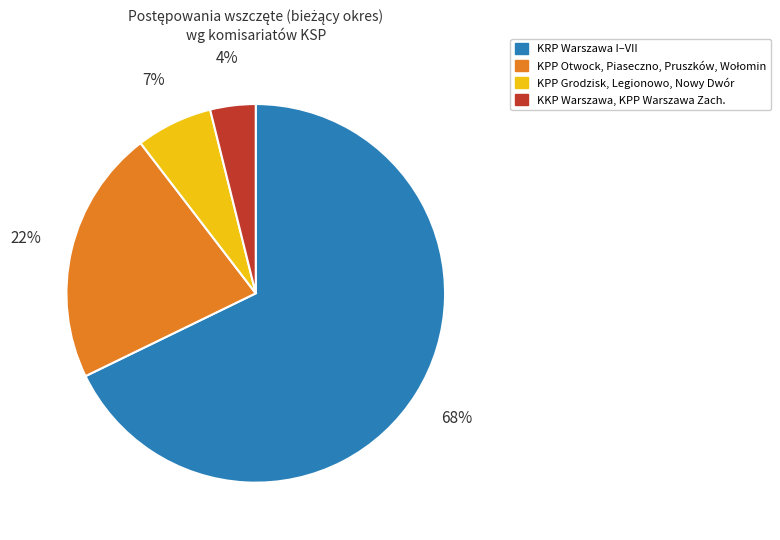

How many slices are in this pie chart?

4